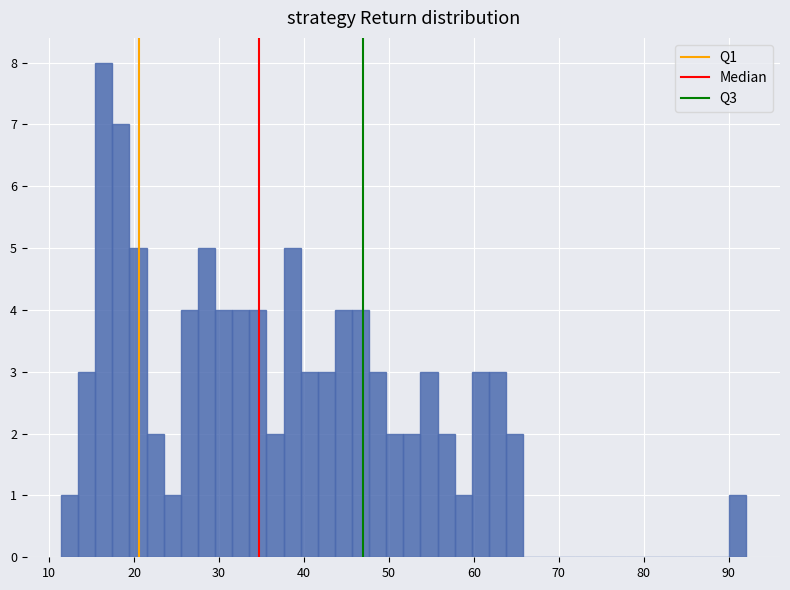

Around what value on the x-axis is the tallest bar? Give the approximate position of its centre, as read against the axis.

16